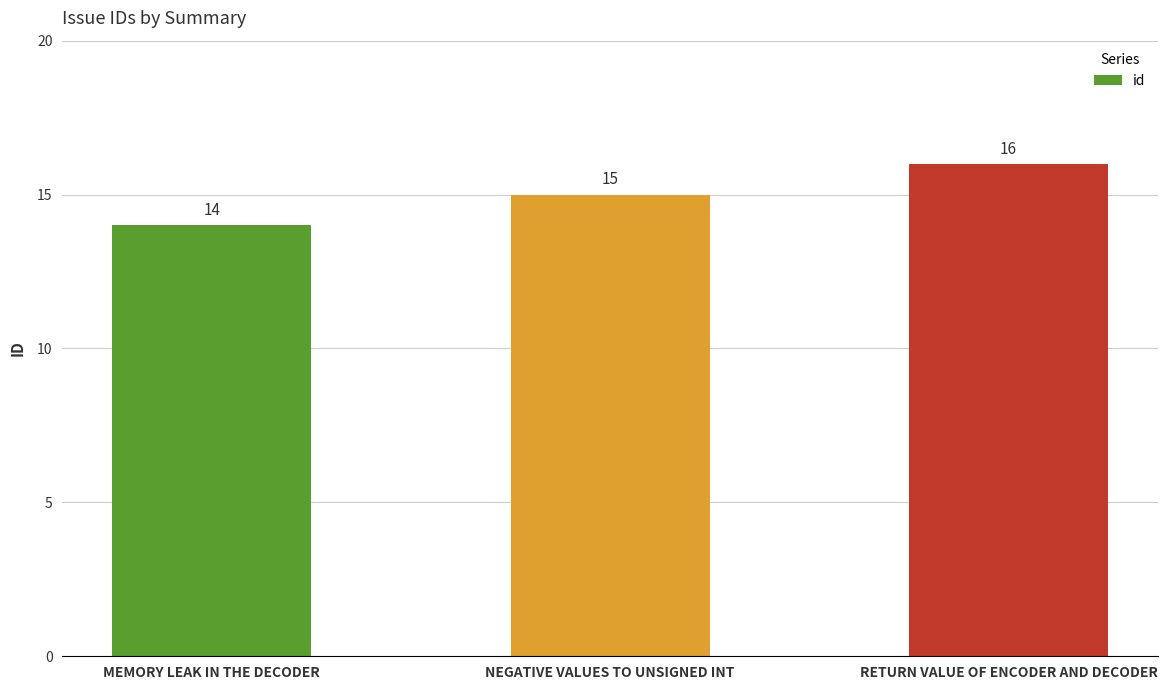

List the labels in order of value, smallest first.

MEMORY LEAK IN THE DECODER, NEGATIVE VALUES TO UNSIGNED INT, RETURN VALUE OF ENCODER AND DECODER